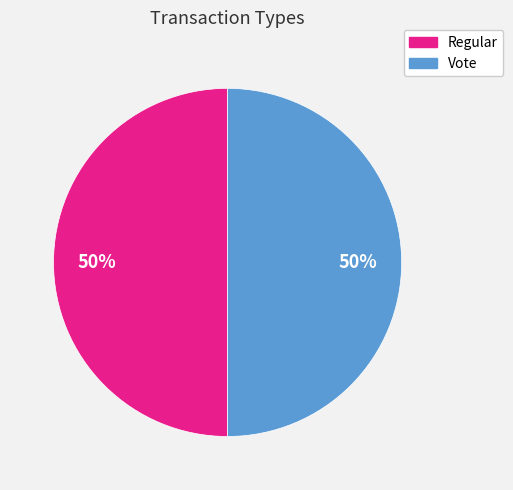

What is the ratio of the value at Vote to the value at Regular?

1.0